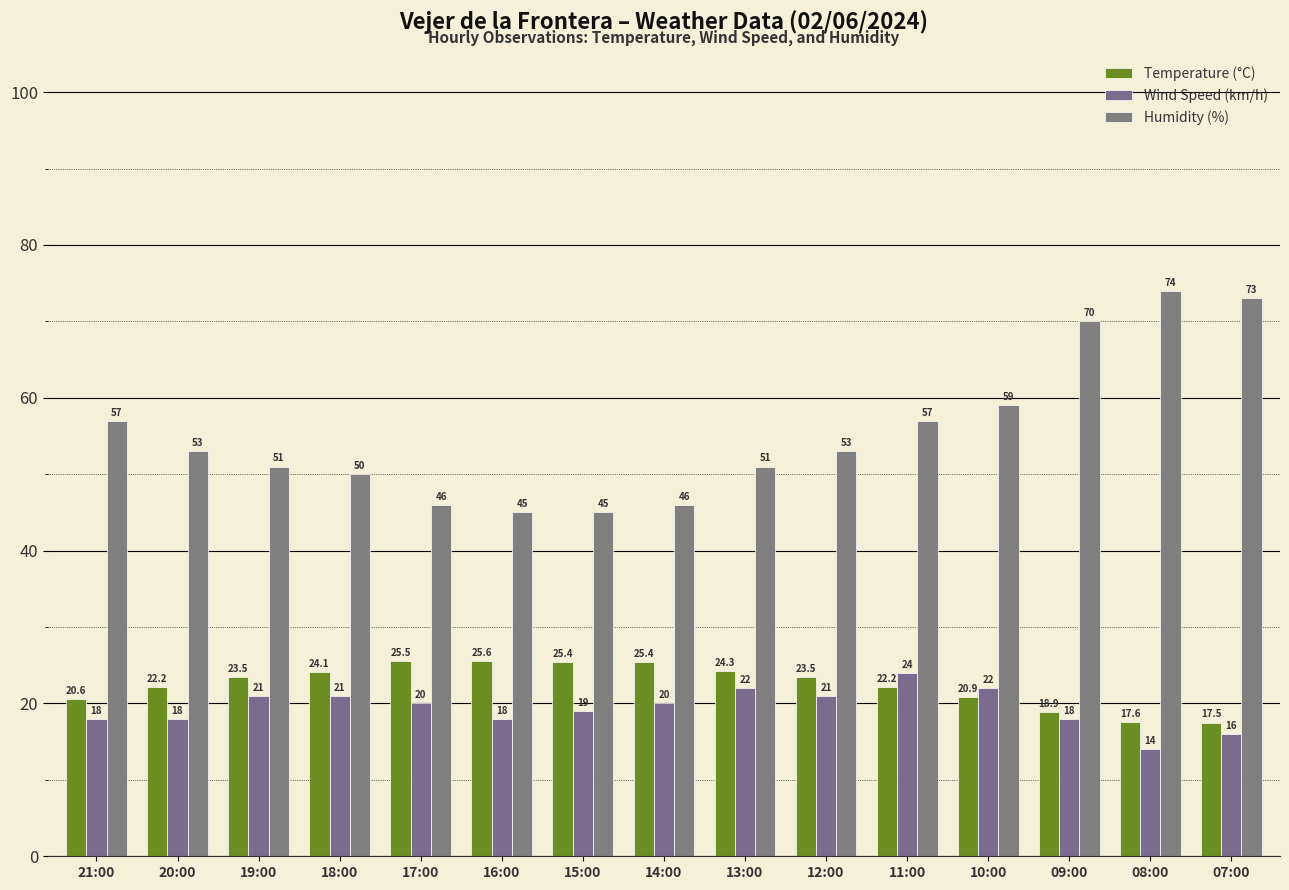

What is the total value across all series at 21:00?

95.6